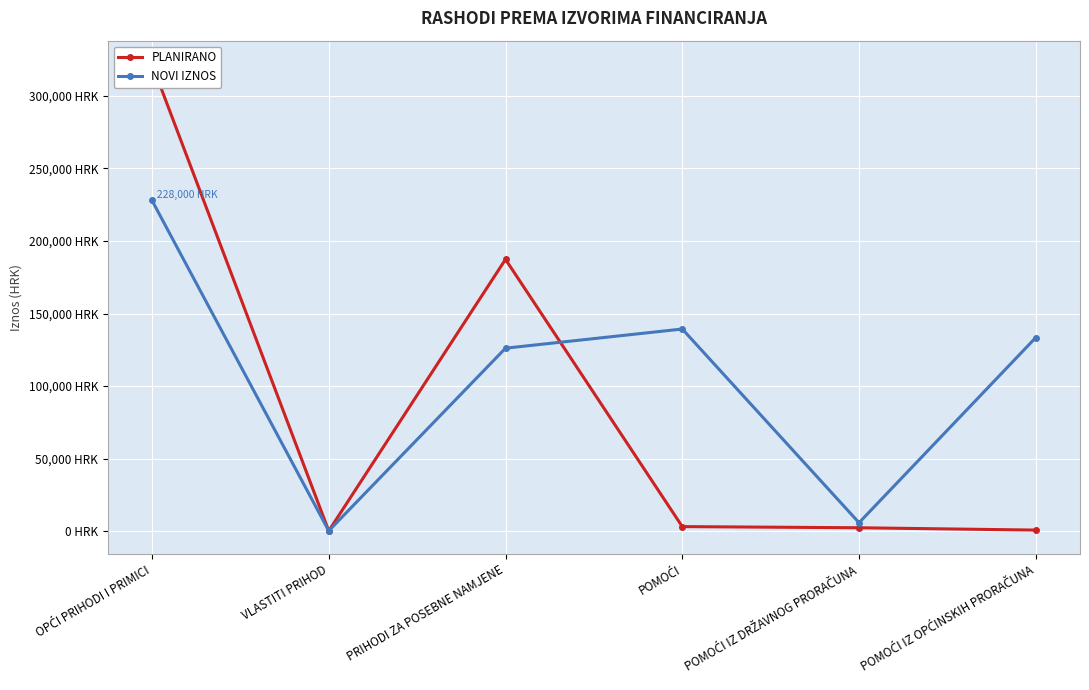

What value does the NOVI IZNOS series have at PRIHODI ZA POSEBNE NAMJENE?

126151.0